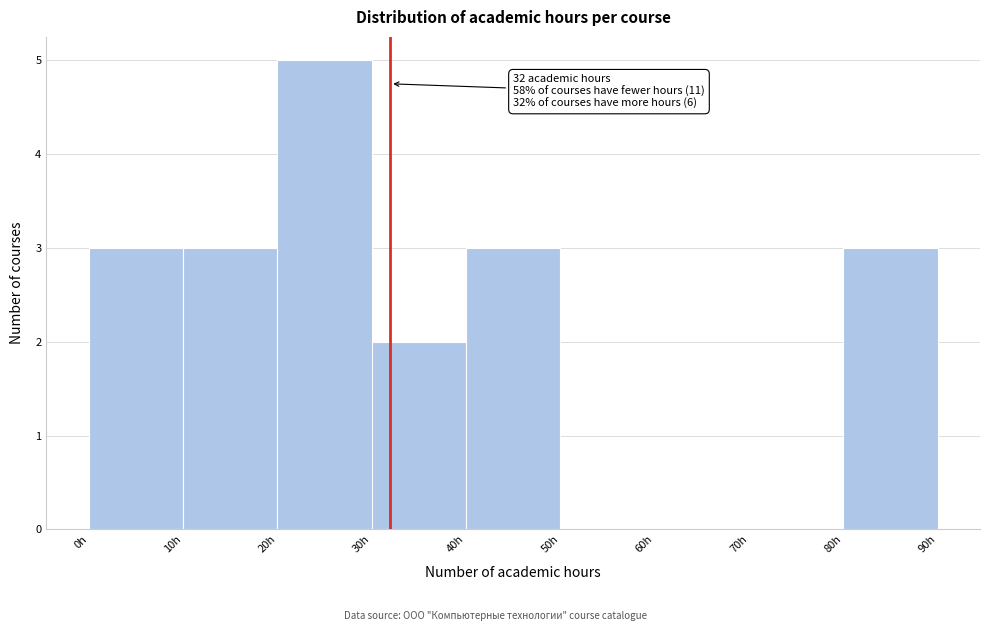

Over which range of the x-axis is the bar tallest?

20 to 30